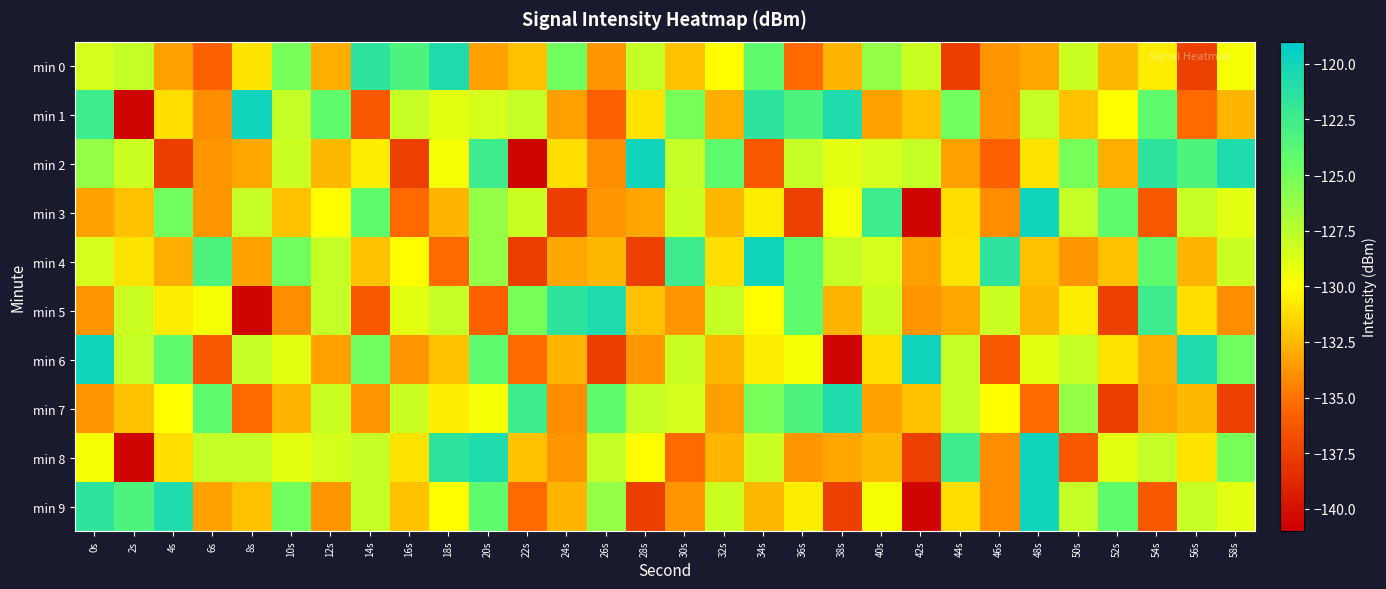

Reading left to right, what are all the values shown in this chart?

min 0: 0s=-128.5	2s=-127.9	4s=-133.4	6s=-135.8	8s=-131.0	10s=-125.2	12s=-132.9	14s=-121.6	16s=-123.2	18s=-120.8	20s=-133.3	22s=-132.2	24s=-124.9	26s=-133.8	28s=-128.0	30s=-132.2	32s=-130.1	34s=-124.1	36s=-135.4	38s=-132.6	40s=-126.2	42s=-128.2	44s=-137.6	46s=-133.8	48s=-133.2	50s=-128.2	52s=-132.5	54s=-130.6	56s=-137.5	58s=-129.7
min 1: 0s=-122.4	2s=-140.6	4s=-131.2	6s=-134.1	8s=-119.9	10s=-127.9	12s=-124.1	14s=-136.1	16s=-128.0	18s=-129.0	20s=-128.5	22s=-127.9	24s=-133.4	26s=-135.8	28s=-131.0	30s=-125.2	32s=-132.9	34s=-121.6	36s=-123.2	38s=-120.8	40s=-133.3	42s=-132.2	44s=-124.9	46s=-133.8	48s=-128.0	50s=-132.2	52s=-130.1	54s=-124.1	56s=-135.4	58s=-132.6
min 2: 0s=-126.2	2s=-128.2	4s=-137.6	6s=-133.8	8s=-133.2	10s=-128.2	12s=-132.5	14s=-130.6	16s=-137.5	18s=-129.7	20s=-122.4	22s=-140.6	24s=-131.2	26s=-134.1	28s=-119.9	30s=-127.9	32s=-124.1	34s=-136.1	36s=-128.0	38s=-129.0	40s=-128.5	42s=-127.9	44s=-133.4	46s=-135.8	48s=-131.0	50s=-125.2	52s=-132.9	54s=-121.6	56s=-123.2	58s=-120.8
min 3: 0s=-133.3	2s=-132.2	4s=-124.9	6s=-133.8	8s=-128.0	10s=-132.2	12s=-130.1	14s=-124.1	16s=-135.4	18s=-132.6	20s=-126.2	22s=-128.2	24s=-137.6	26s=-133.8	28s=-133.2	30s=-128.2	32s=-132.5	34s=-130.6	36s=-137.5	38s=-129.7	40s=-122.4	42s=-140.6	44s=-131.2	46s=-134.1	48s=-119.9	50s=-127.9	52s=-124.1	54s=-136.1	56s=-128.0	58s=-129.0
min 4: 0s=-128.5	2s=-131.0	4s=-132.9	6s=-123.2	8s=-133.3	10s=-124.9	12s=-128.0	14s=-132.2	16s=-130.1	18s=-135.4	20s=-126.2	22s=-137.6	24s=-133.2	26s=-132.5	28s=-137.5	30s=-122.4	32s=-131.2	34s=-119.9	36s=-124.1	38s=-128.0	40s=-128.5	42s=-133.4	44s=-131.0	46s=-121.6	48s=-132.2	50s=-133.8	52s=-132.2	54s=-124.1	56s=-132.6	58s=-128.2
min 5: 0s=-133.8	2s=-128.2	4s=-130.6	6s=-129.7	8s=-140.6	10s=-134.1	12s=-127.9	14s=-136.1	16s=-129.0	18s=-127.9	20s=-135.8	22s=-125.2	24s=-121.6	26s=-120.8	28s=-132.2	30s=-133.8	32s=-128.0	34s=-130.1	36s=-124.1	38s=-132.6	40s=-128.2	42s=-133.8	44s=-133.2	46s=-128.2	48s=-132.5	50s=-130.6	52s=-137.5	54s=-122.4	56s=-131.2	58s=-134.1
min 6: 0s=-119.9	2s=-127.9	4s=-124.1	6s=-136.1	8s=-128.0	10s=-129.0	12s=-133.3	14s=-124.9	16s=-133.8	18s=-132.2	20s=-124.1	22s=-135.4	24s=-132.6	26s=-137.6	28s=-133.8	30s=-128.2	32s=-132.5	34s=-130.6	36s=-129.7	38s=-140.6	40s=-131.2	42s=-119.9	44s=-127.9	46s=-136.1	48s=-129.0	50s=-127.9	52s=-131.0	54s=-132.9	56s=-120.8	58s=-124.9
min 7: 0s=-133.8	2s=-132.2	4s=-130.1	6s=-124.1	8s=-135.4	10s=-132.6	12s=-128.2	14s=-133.8	16s=-128.2	18s=-130.6	20s=-129.7	22s=-122.4	24s=-134.1	26s=-124.1	28s=-128.0	30s=-128.5	32s=-133.4	34s=-125.2	36s=-123.2	38s=-120.8	40s=-133.3	42s=-132.2	44s=-128.0	46s=-130.1	48s=-135.4	50s=-126.2	52s=-137.6	54s=-133.2	56s=-132.5	58s=-137.5
min 8: 0s=-129.7	2s=-140.6	4s=-131.2	6s=-127.9	8s=-128.0	10s=-129.0	12s=-128.5	14s=-127.9	16s=-131.0	18s=-121.6	20s=-120.8	22s=-132.2	24s=-133.8	26s=-128.0	28s=-130.1	30s=-135.4	32s=-132.6	34s=-128.2	36s=-133.8	38s=-133.2	40s=-132.5	42s=-137.5	44s=-122.4	46s=-134.1	48s=-119.9	50s=-136.1	52s=-129.0	54s=-127.9	56s=-131.0	58s=-125.2
min 9: 0s=-121.6	2s=-123.2	4s=-120.8	6s=-133.3	8s=-132.2	10s=-124.9	12s=-133.8	14s=-128.0	16s=-132.2	18s=-130.1	20s=-124.1	22s=-135.4	24s=-132.6	26s=-126.2	28s=-137.6	30s=-133.8	32s=-128.2	34s=-132.5	36s=-130.6	38s=-137.5	40s=-129.7	42s=-140.6	44s=-131.2	46s=-134.1	48s=-119.9	50s=-127.9	52s=-124.1	54s=-136.1	56s=-128.0	58s=-129.0